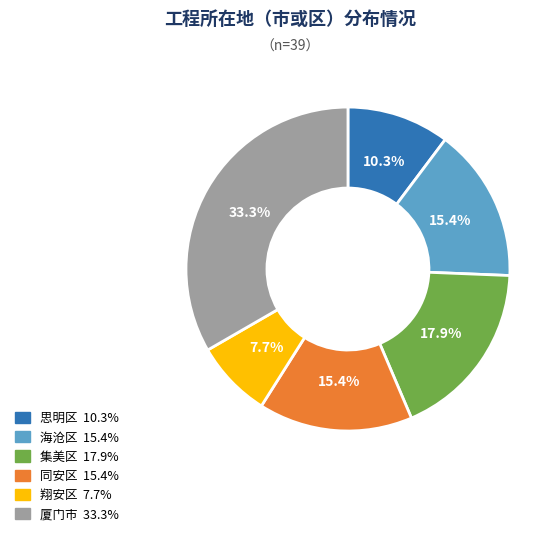

Is there any slice that represents more than half of the pie?

No